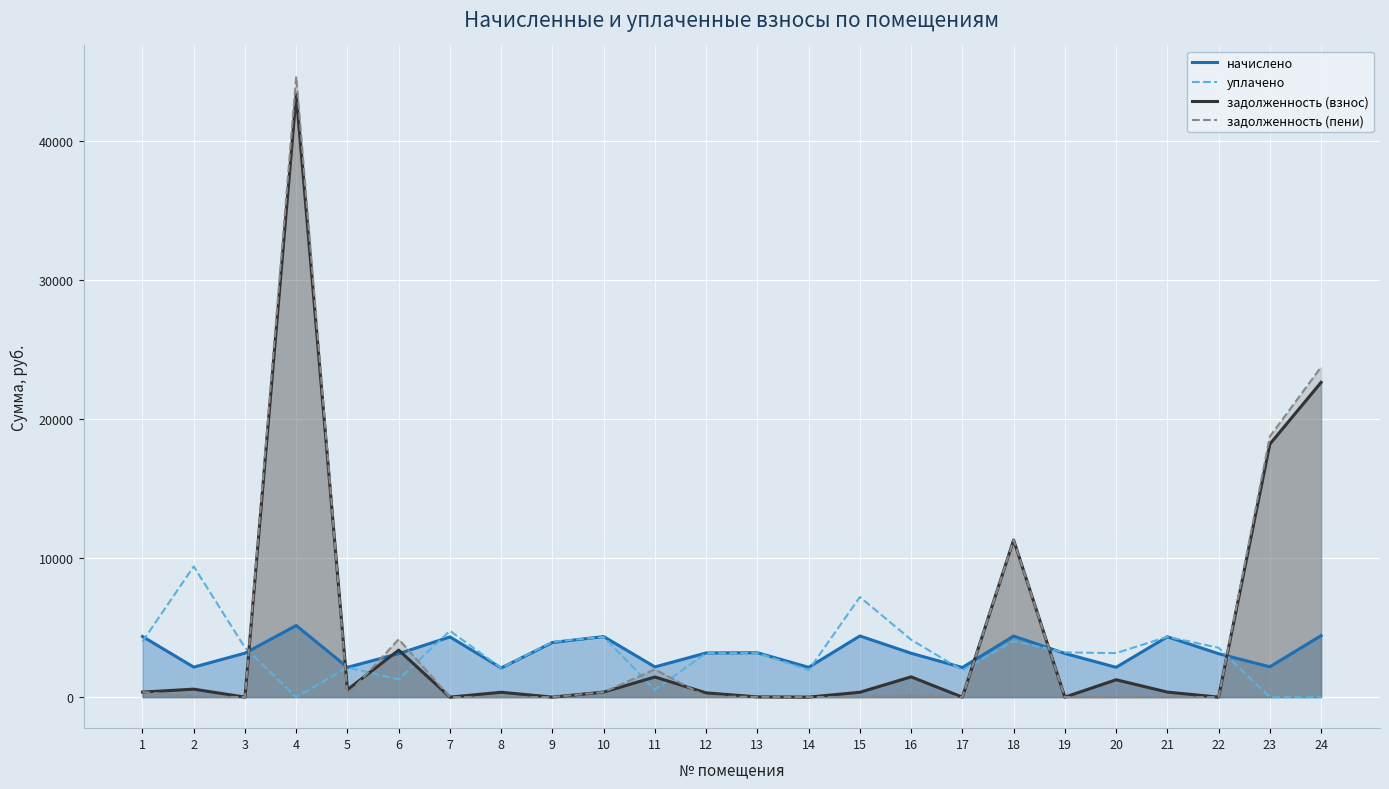

Between which two adjacent categories do начислено and уплачено first intersect?

1 and 2